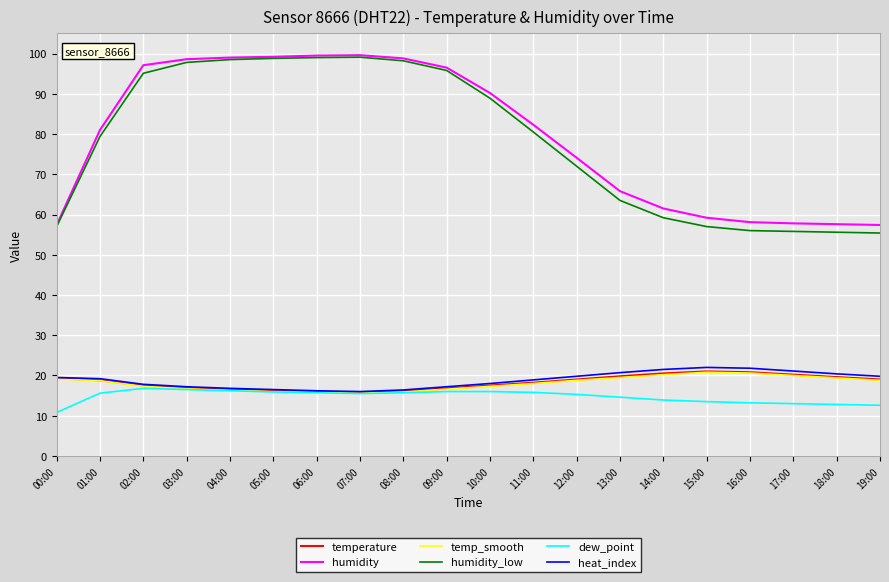

True or false: humidity_low has a value of 98.8 at 05:00.

True